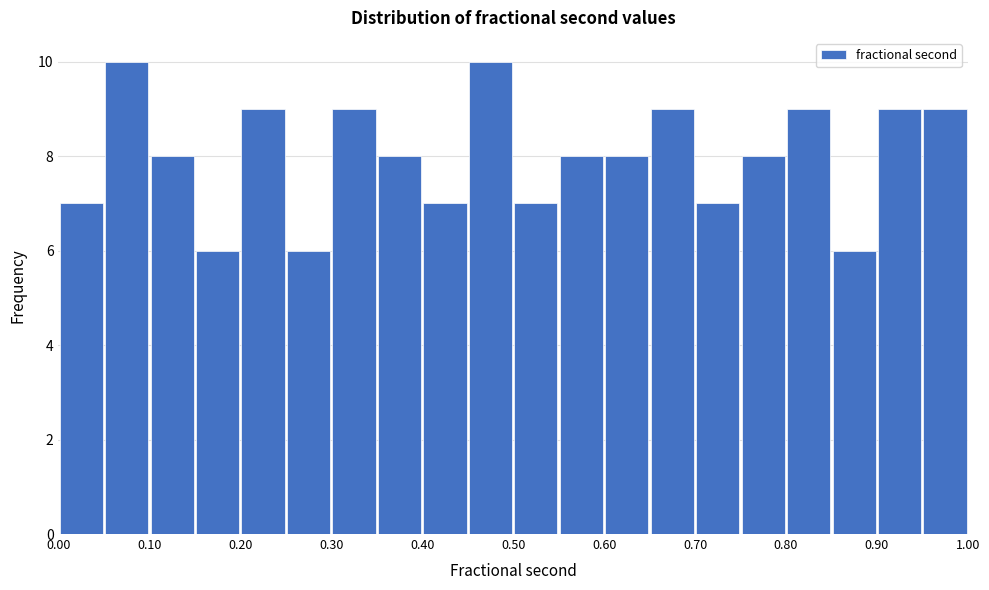

Reading left to right, list every bar in this chart as the range it spans on the x-axis followed by its height. The values are not printed on the chart, so give them approximately, as read against the axis.

0.00 to 0.05: 7
0.05 to 0.10: 10
0.10 to 0.15: 8
0.15 to 0.20: 6
0.20 to 0.25: 9
0.25 to 0.30: 6
0.30 to 0.35: 9
0.35 to 0.40: 8
0.40 to 0.45: 7
0.45 to 0.50: 10
0.50 to 0.55: 7
0.55 to 0.60: 8
0.60 to 0.65: 8
0.65 to 0.70: 9
0.70 to 0.75: 7
0.75 to 0.80: 8
0.80 to 0.85: 9
0.85 to 0.90: 6
0.90 to 0.95: 9
0.95 to 1.00: 9